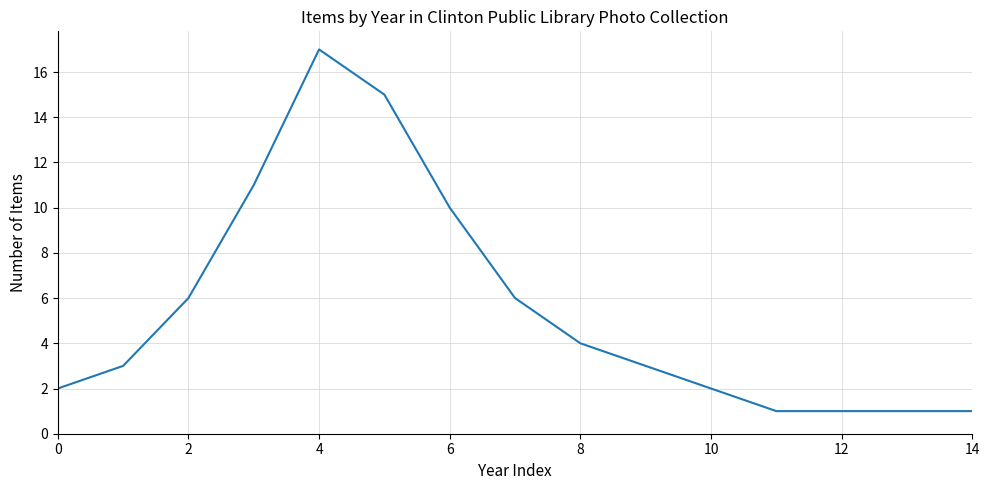

Reading right to left, list all the values displayed in this chart.

1	1	1	1	2	3	4	6	10	15	17	11	6	3	2